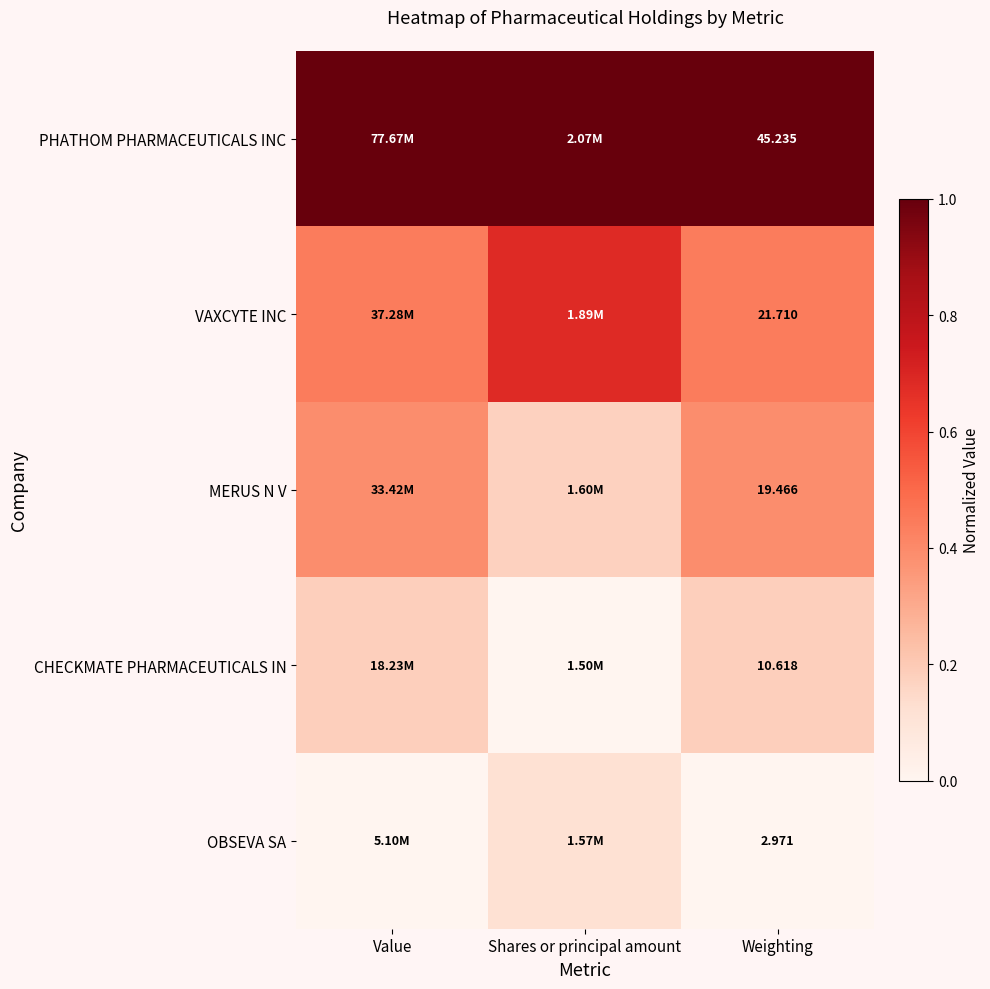

Is the value of CHECKMATE PHARMACEUTICALS IN at Weighting greater than the value of PHATHOM PHARMACEUTICALS INC at Weighting?

No